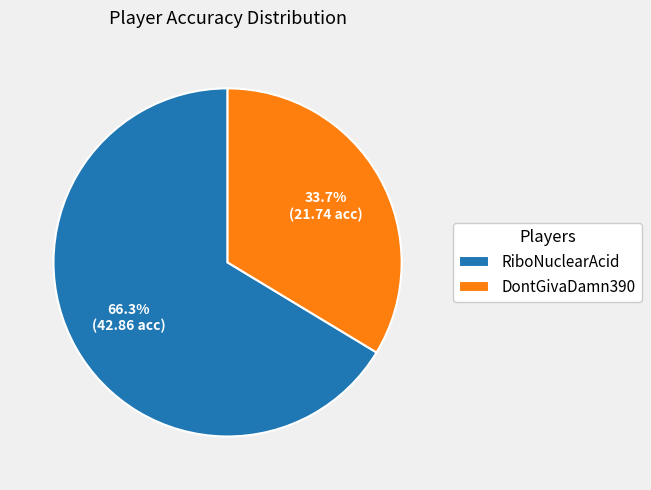

Is it true that RiboNuclearAcid is 72% of the pie?

False